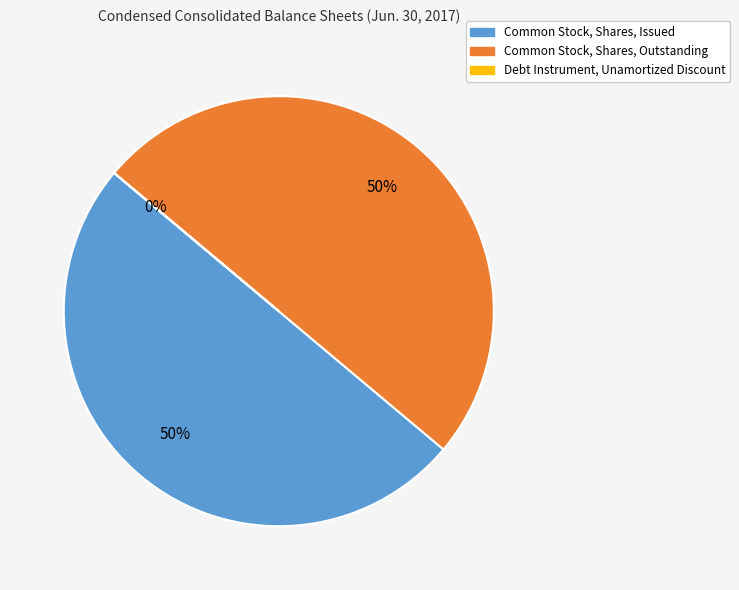

Is the sum of Common Stock, Shares, Issued and Common Stock, Shares, Outstanding greater than half?

Yes